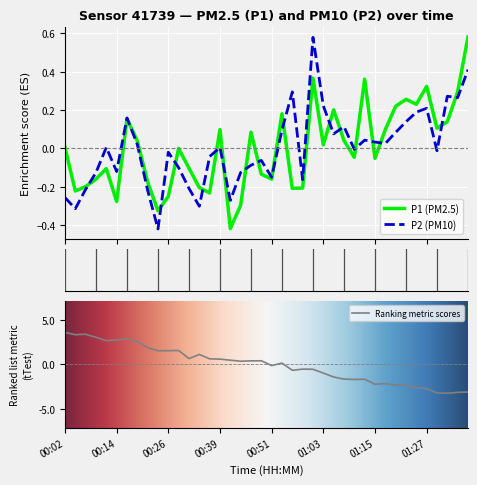

Which series changed the most between 00:39 and 01:20?

P1